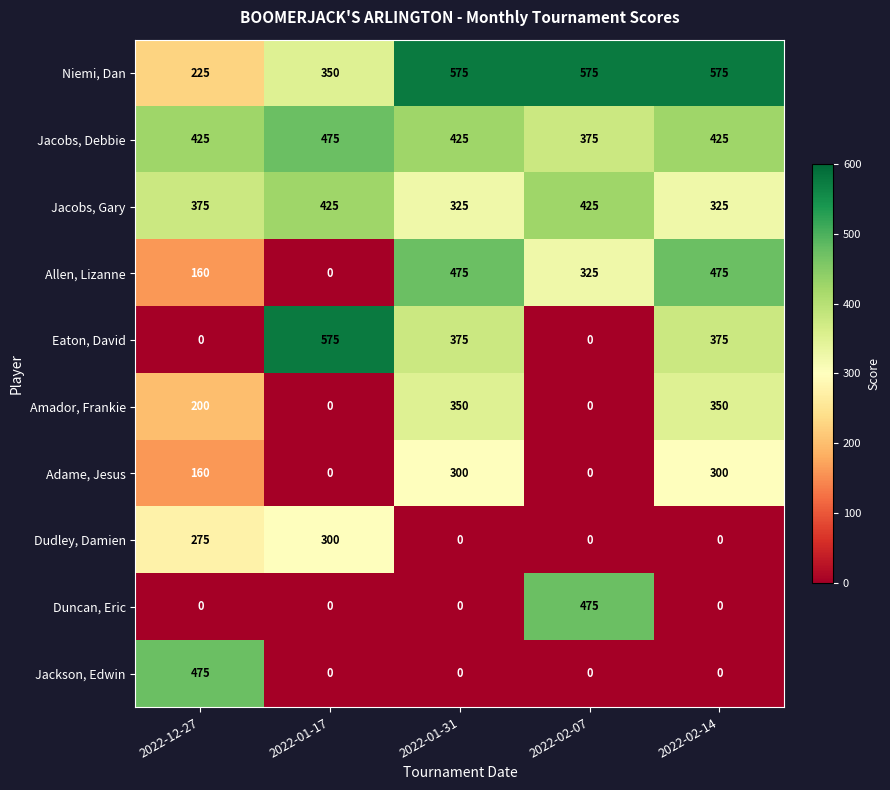

Which series has the largest range (max minus min)?

Eaton, David